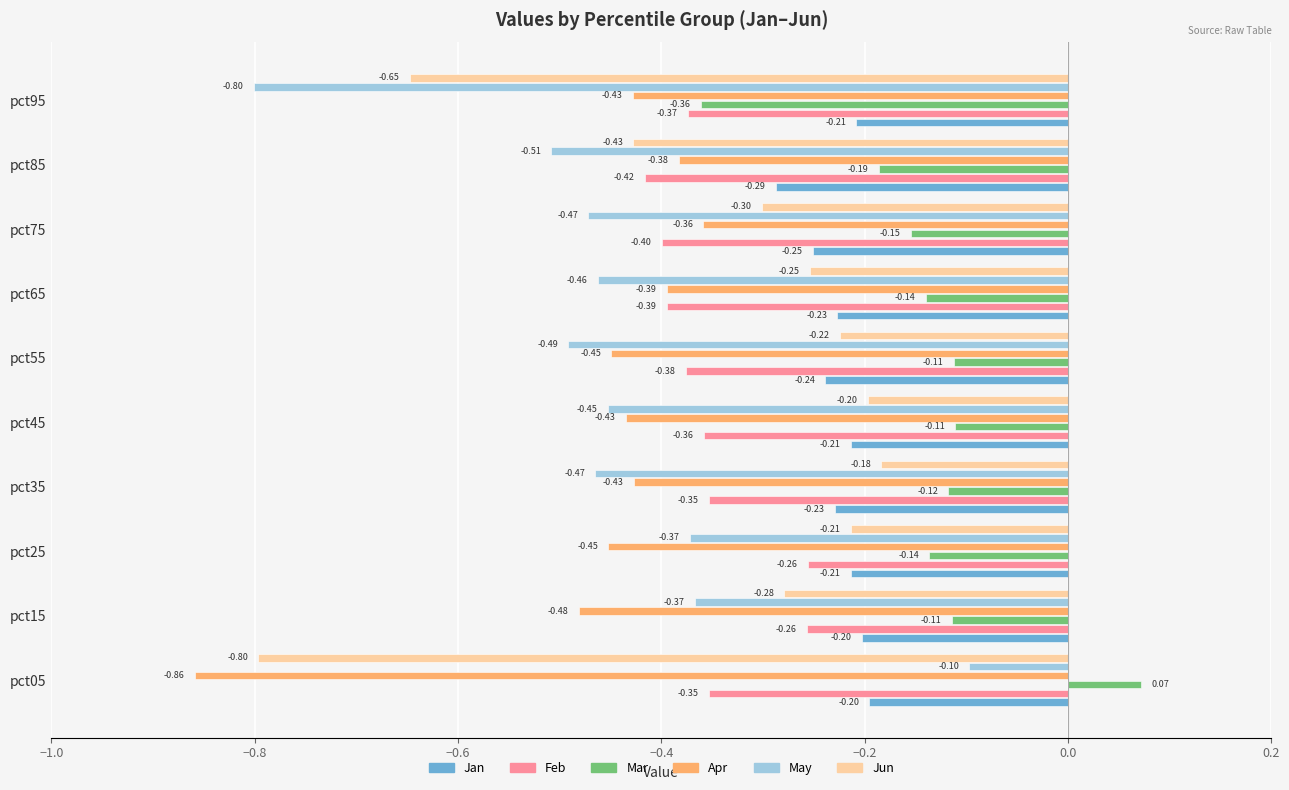

At which category is the sum across all series the highest?

pct25